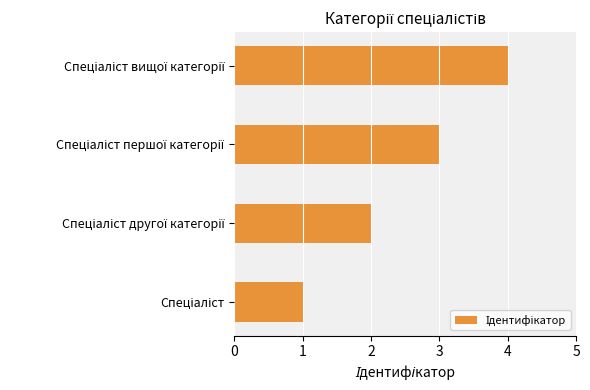

What is the difference between the maximum and second lowest values?

2